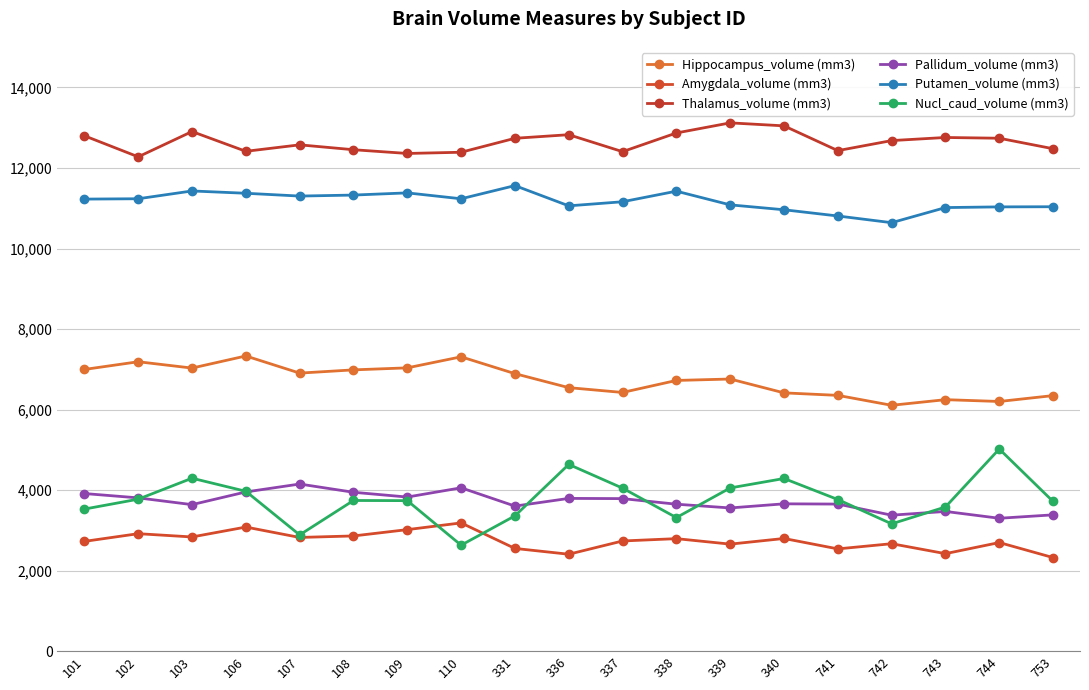

What is the value of the Putamen_volume (mm3) point at the 12th from the left?

11424.3